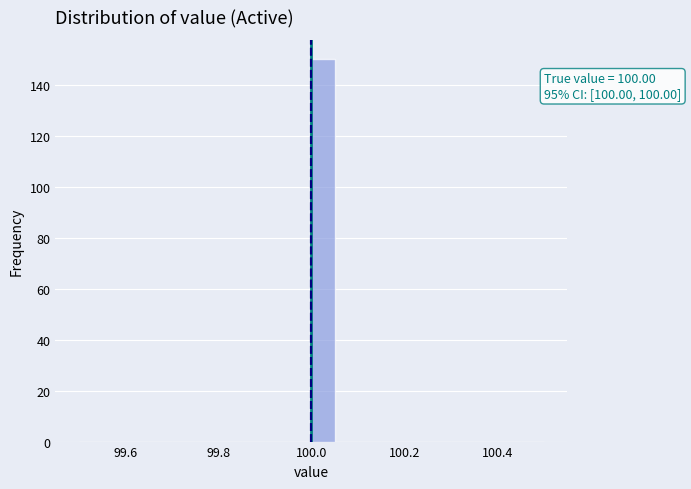

Around what value on the x-axis is the tallest bar? Give the approximate position of its centre, as read against the axis.

100.02